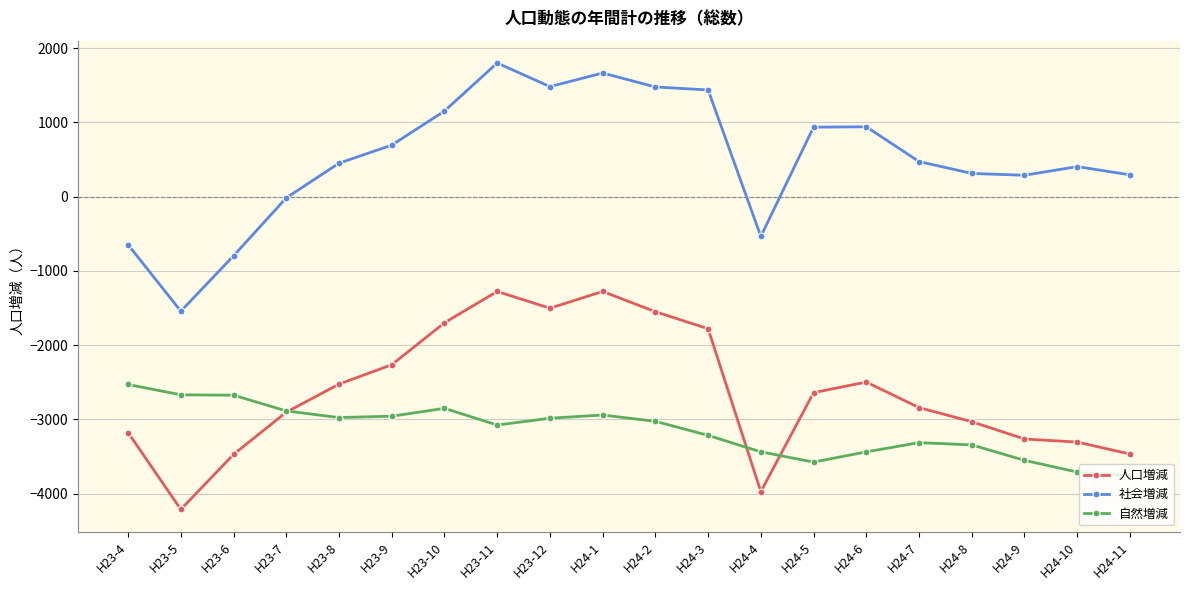

Rank the series at H23-12 from lowest to highest value.

自然増減, 人口増減, 社会増減